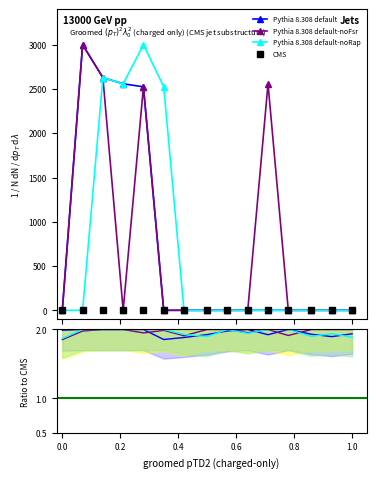

What is the total value across all series at 0.8?

5.8